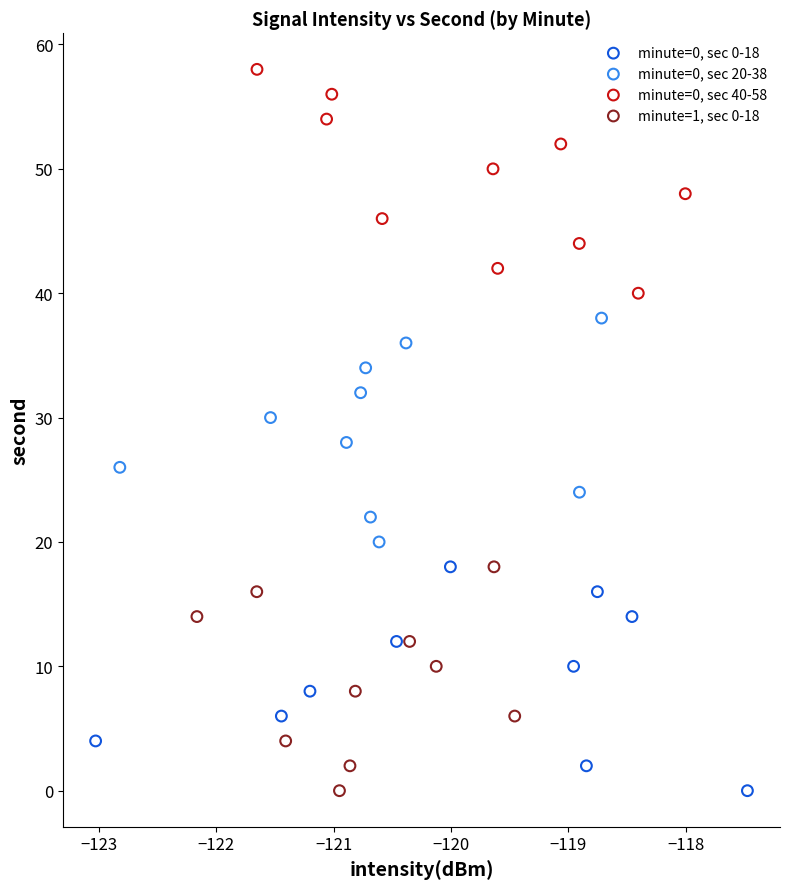

Which series contains the highest Y value?

minute=0, sec 40-58